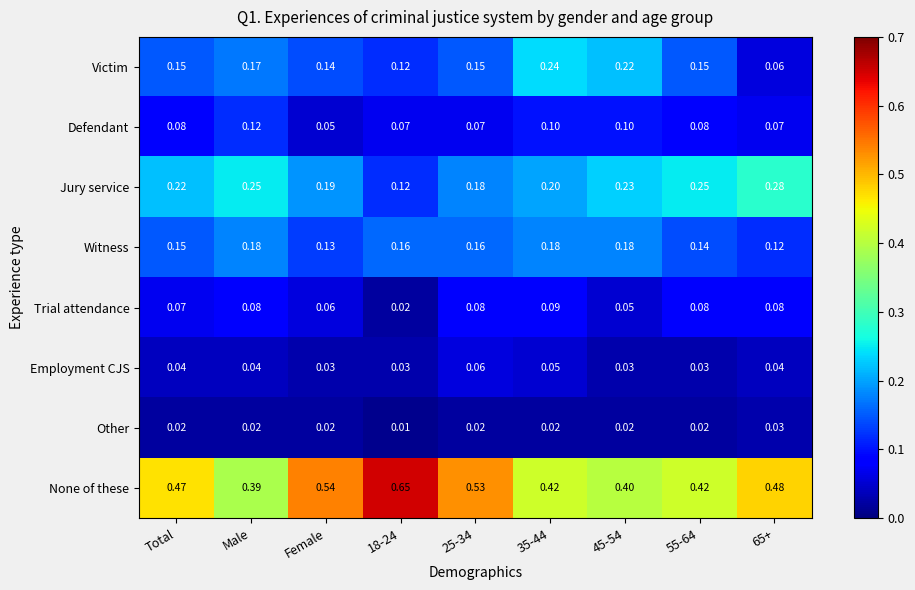

Rank the series by their maximum value, from lowest to highest.

Other, Employment CJS, Trial attendance, Defendant, Witness, Victim, Jury service, None of these